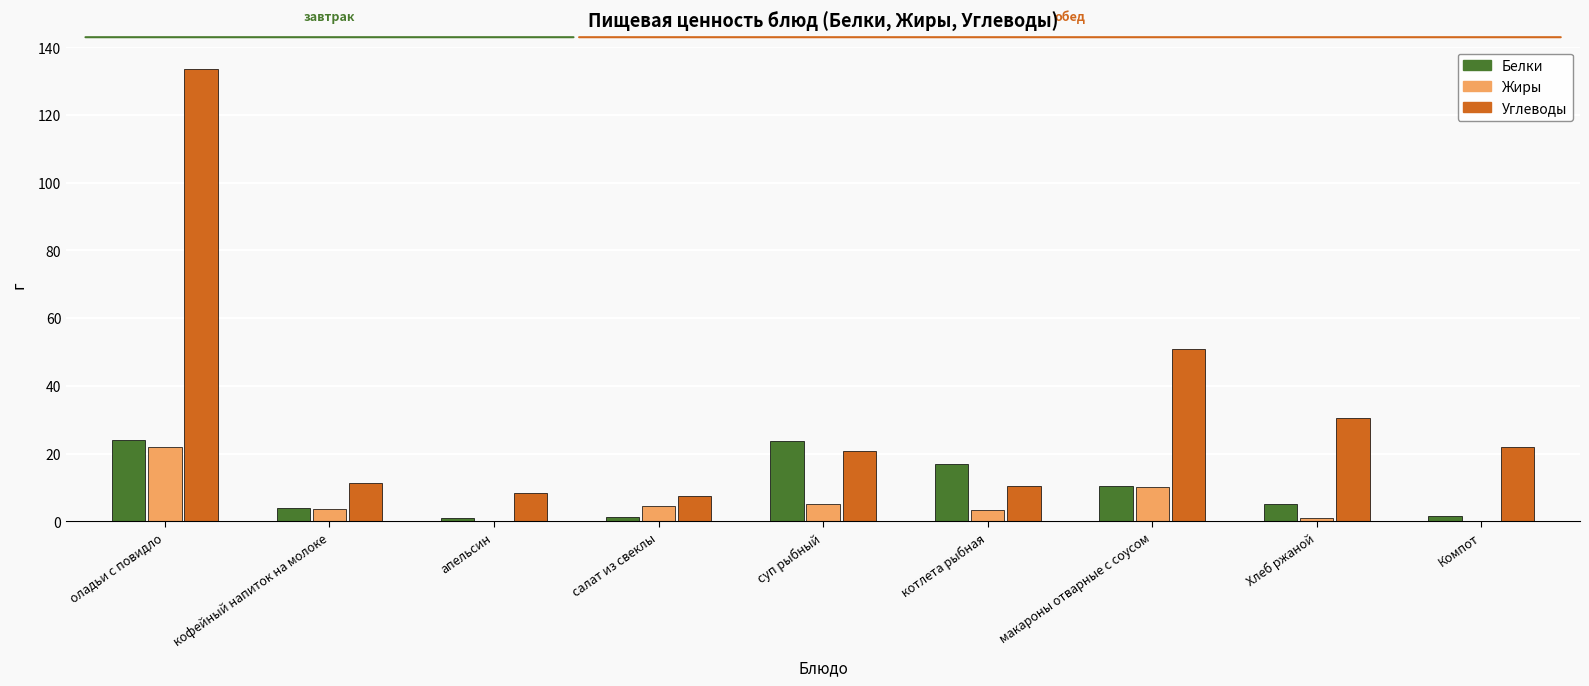

At which category does the chart reach its peak across all series?

оладьи с повидло